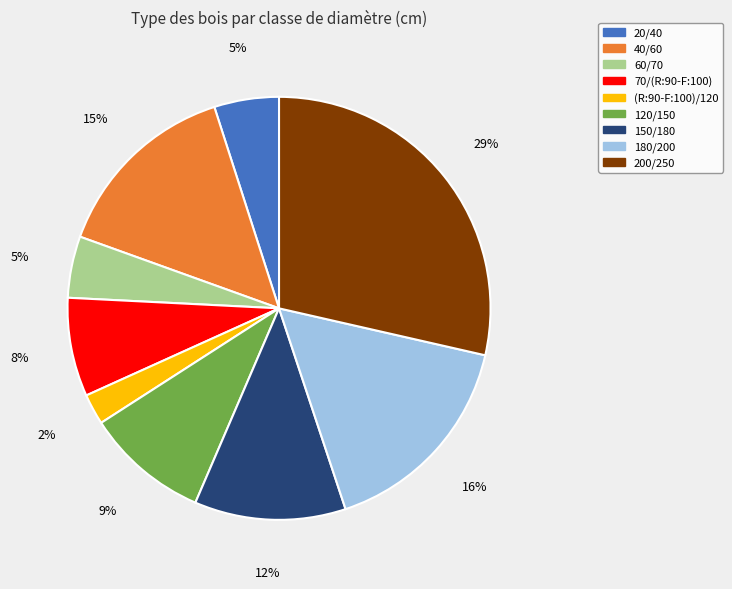

Do (R:90-F:100)/120 and 150/180 together represent more than half of the pie?

No